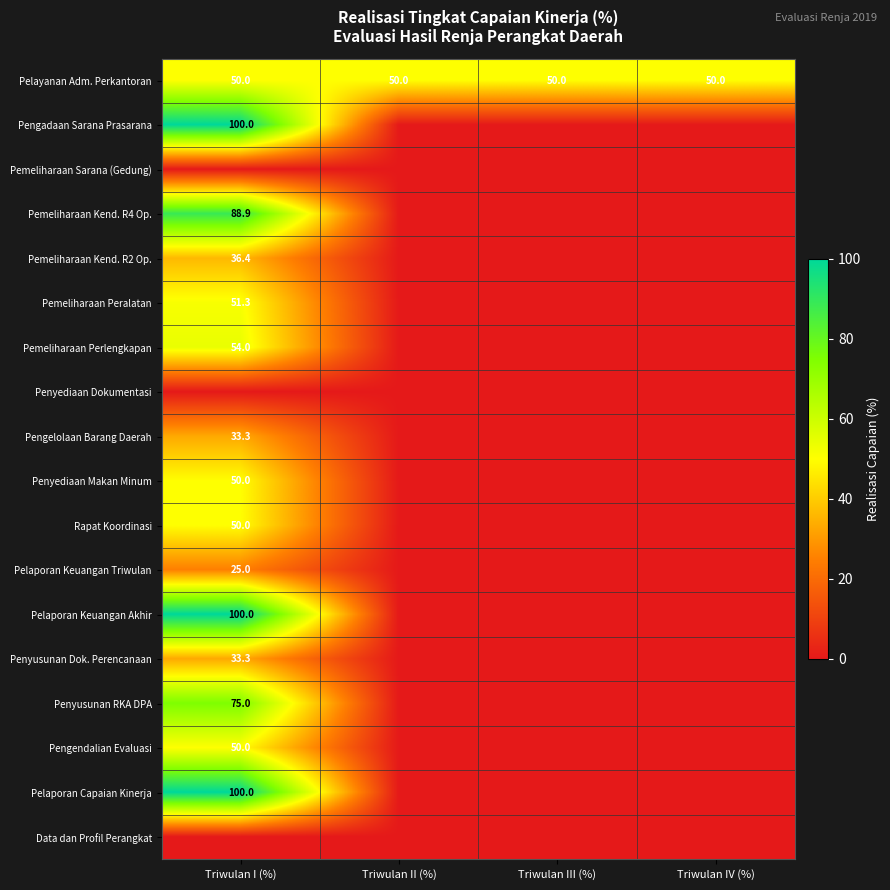

Is it true that Pemeliharaan Kend. R4 Op. equals 53.9 at Triwulan I (%)?

False